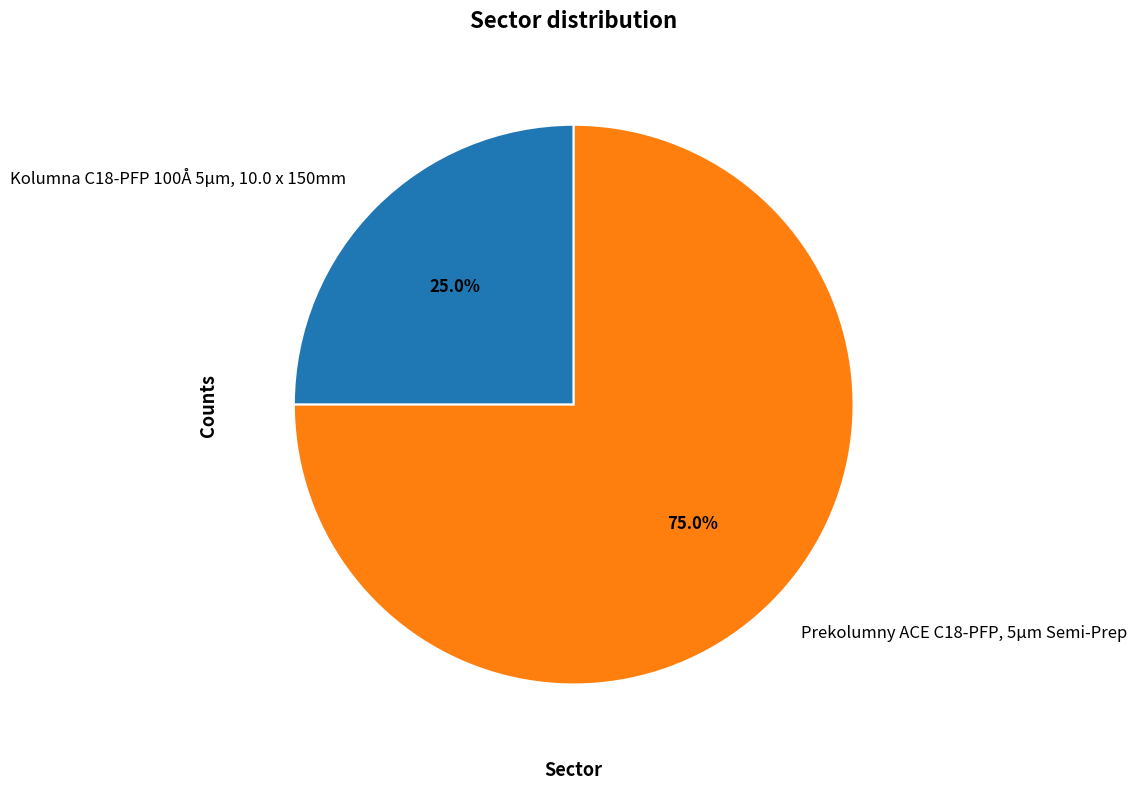

Which slice is the largest?

Prekolumny ACE C18-PFP, 5μm Semi-Prep